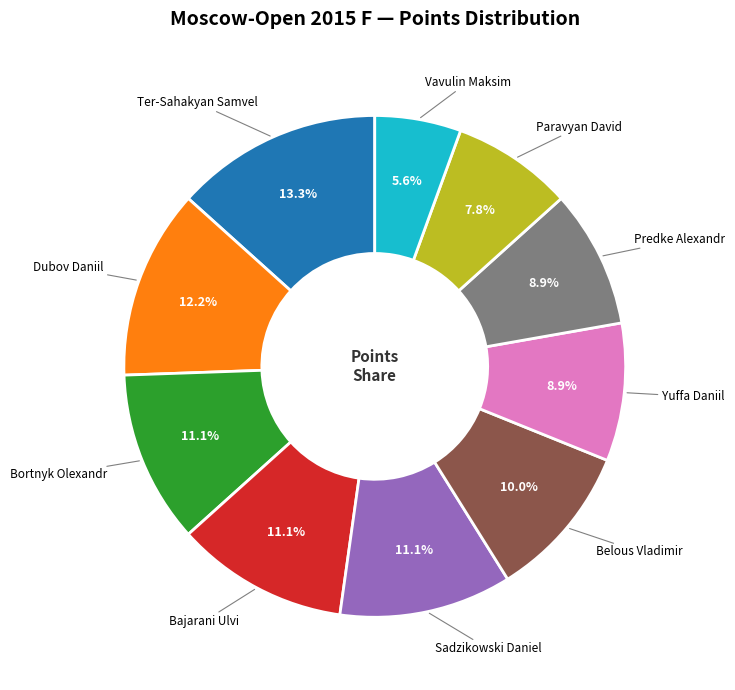

Count the number of slices in the pie.

10